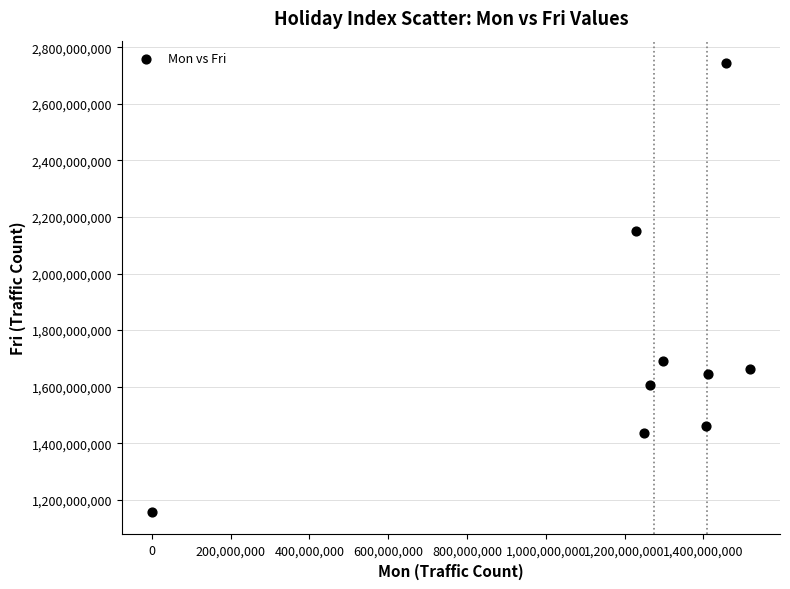

What is the average Y value?

1728060436